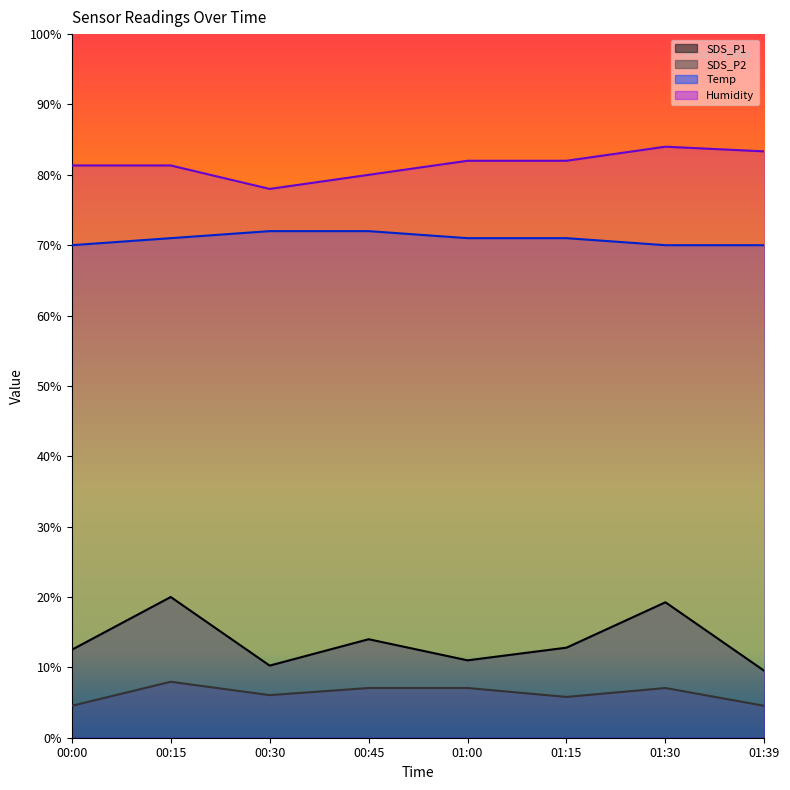

What is the value of the Temp point at the 1st from the left?

70.0